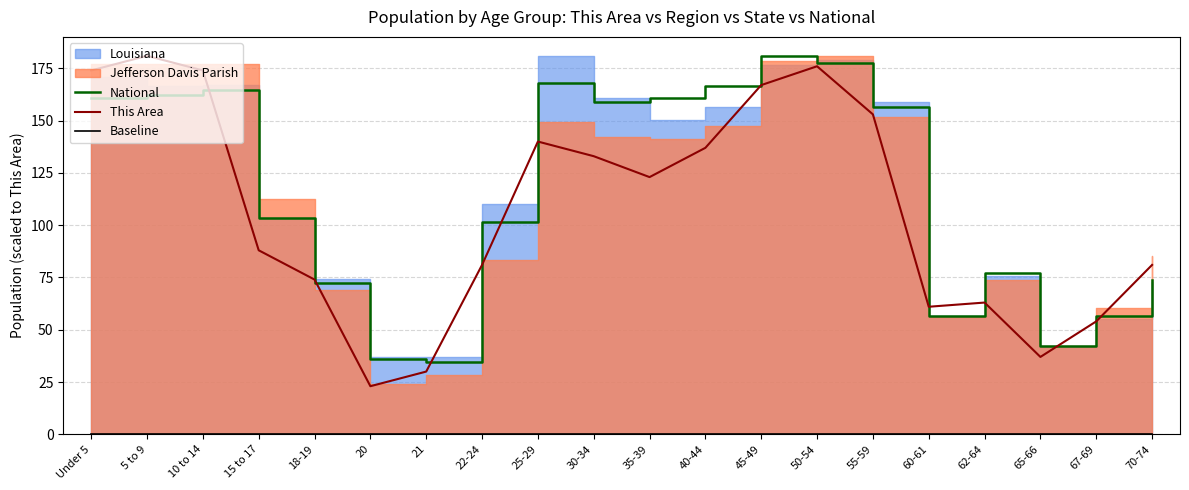

True or false: This Area has a value of 37.0 at 65-66.

True